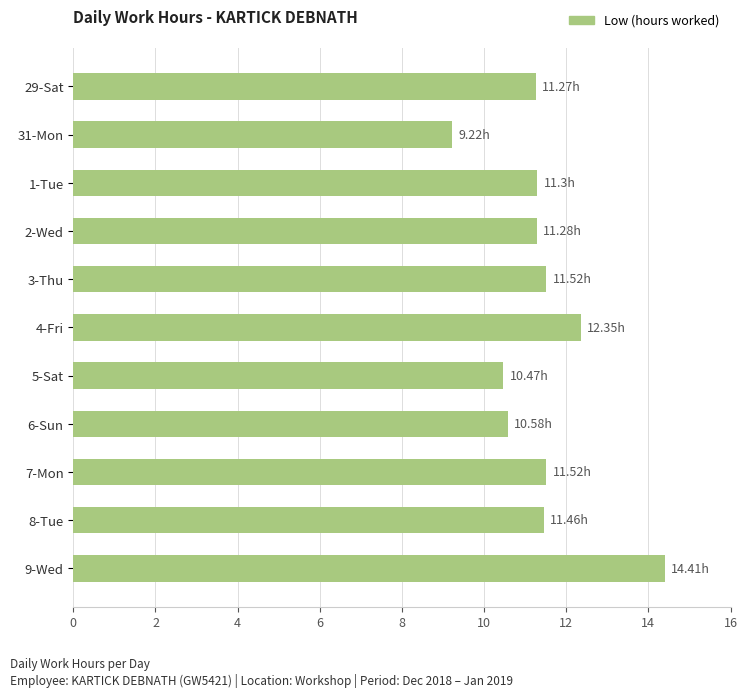

What is the sum of the values at 5-Sat and 1-Tue?

21.8